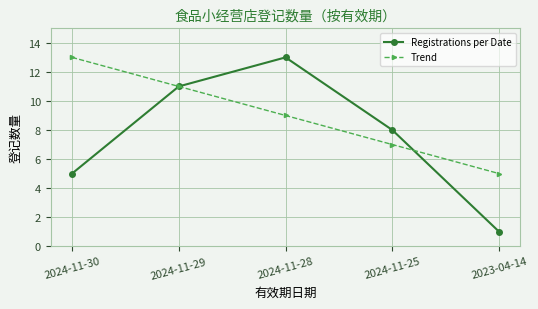

Reading left to right, what are all the values shown in this chart?

Registrations per Date: 5	11	13	8	1
Trend: 13	11	9	7	5